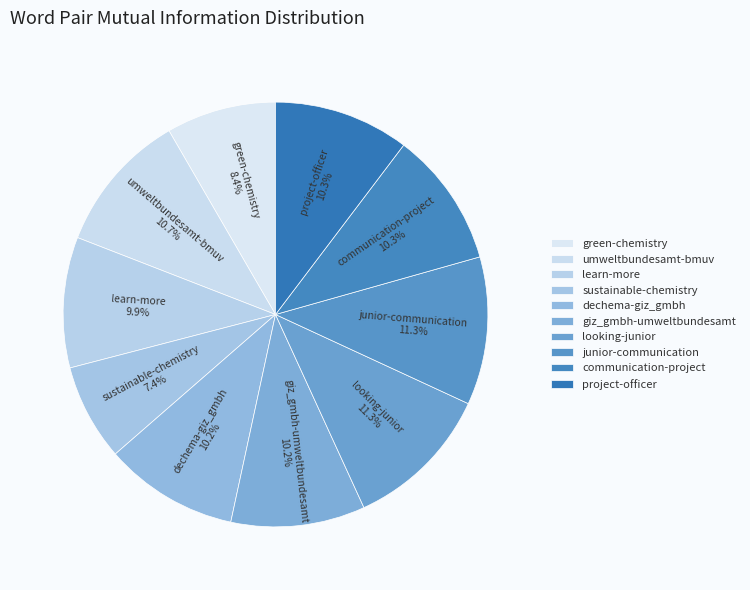

What percentage is the communication-project slice, to the nearest percent?

10%